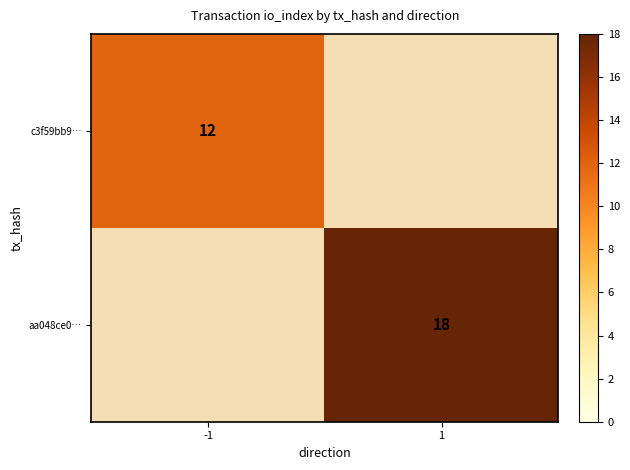

The aa048ce0… series shows 18 at 1. True or false?

True